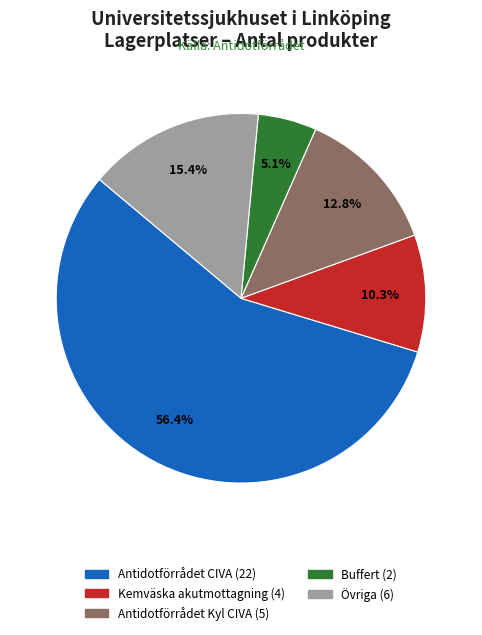

Count the number of slices in the pie.

5